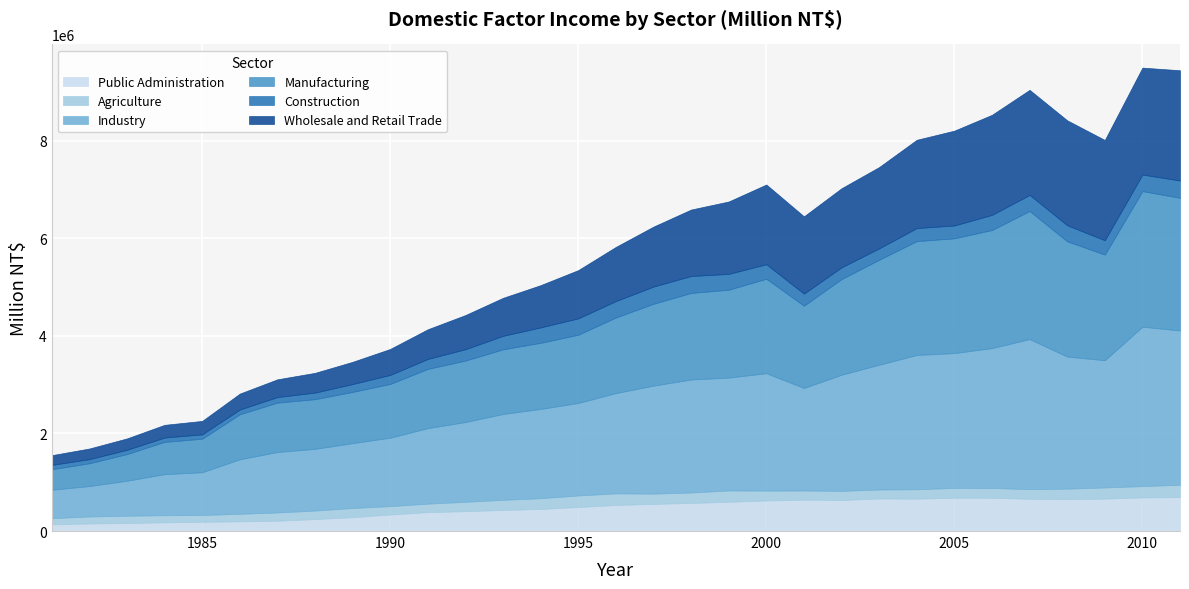

Is the value of Wholesale and Retail Trade at 1996 greater than the value of Agriculture at 2002?

Yes